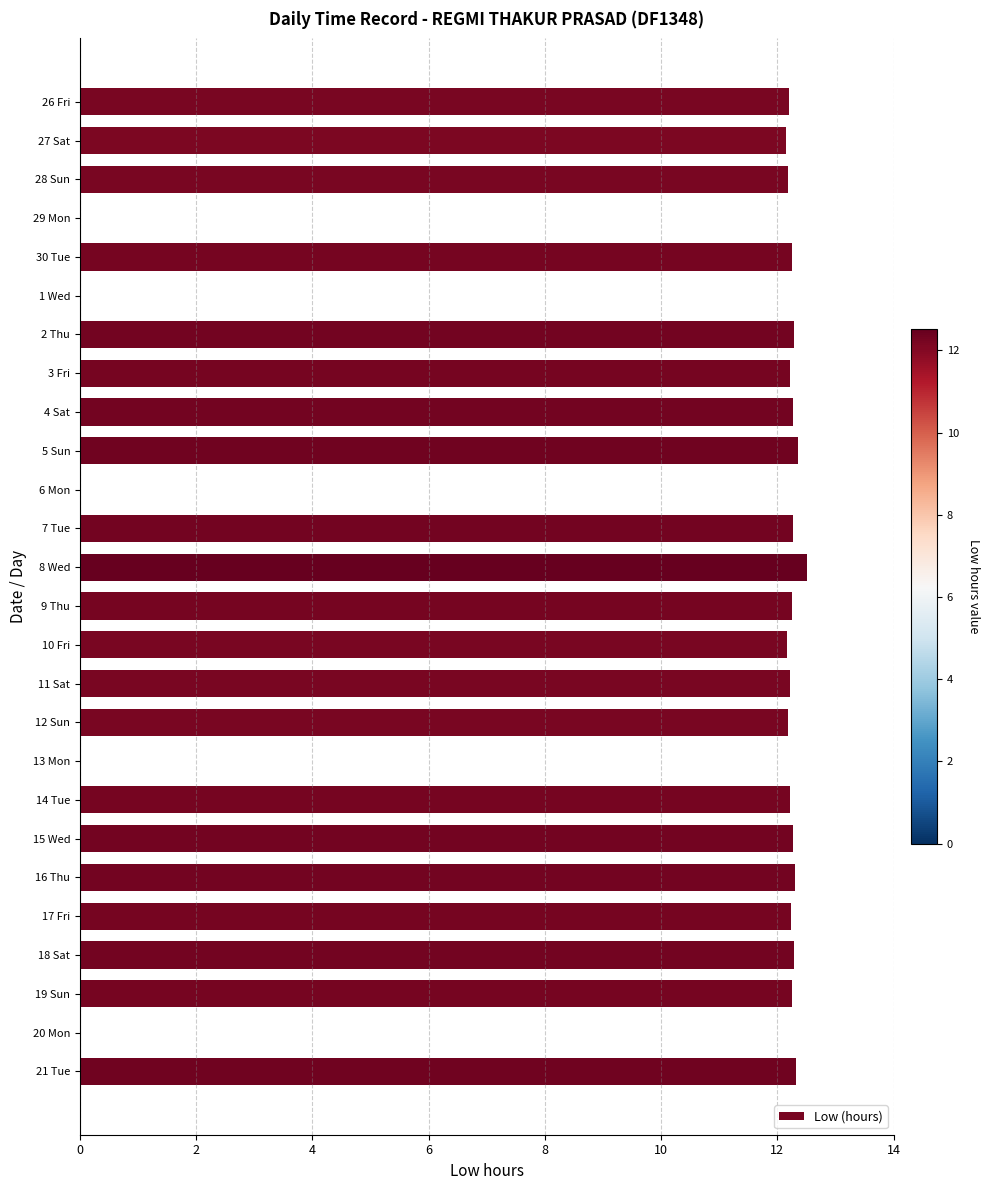

What is the maximum value shown in the chart?

12.5